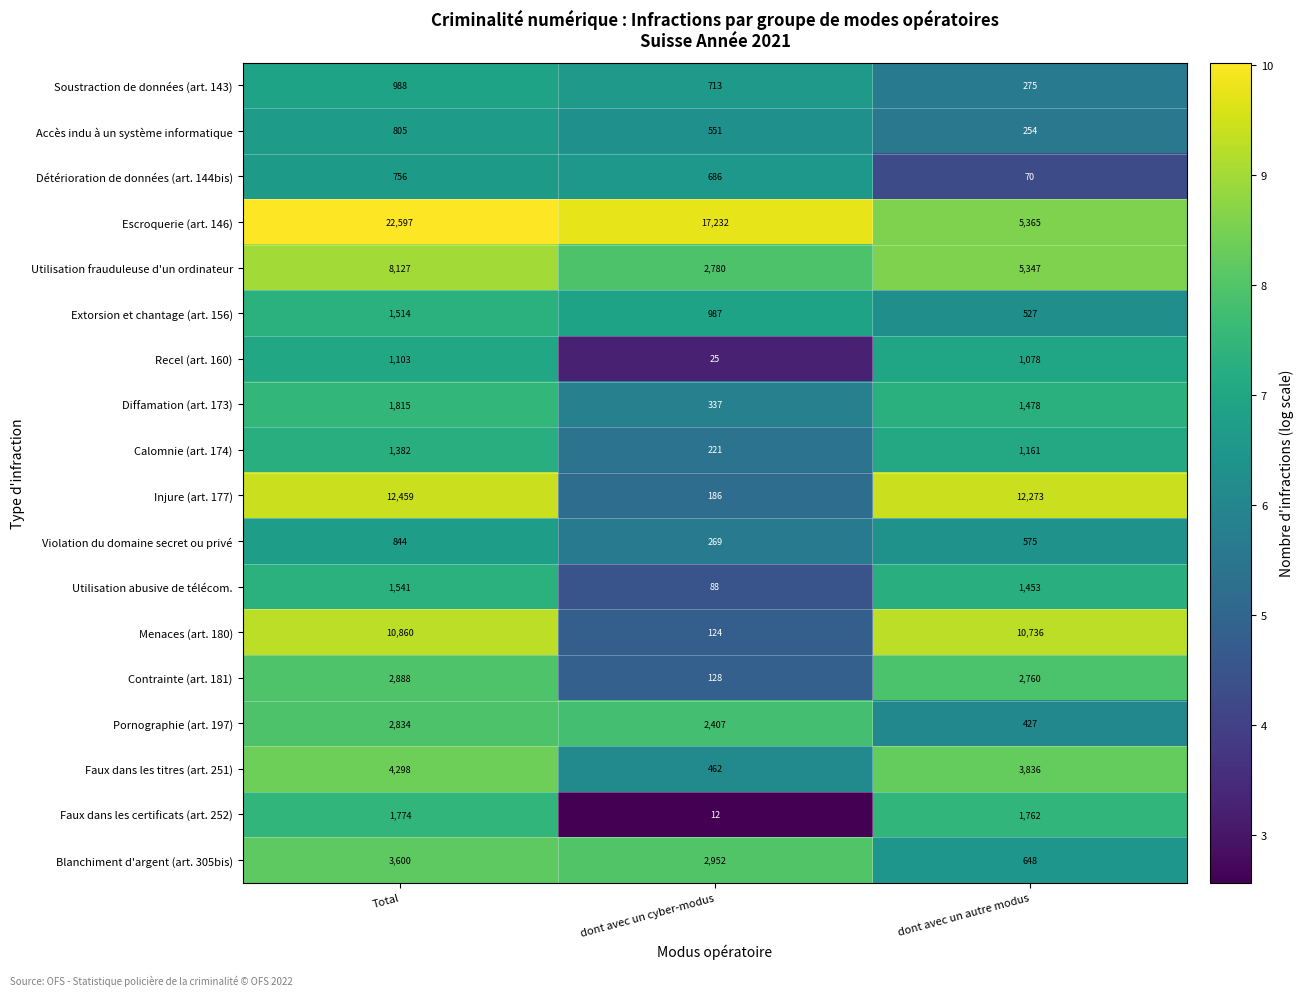

List the labels in order of Escroquerie (art. 146) value, largest first.

Total, dont avec un cyber-modus, dont avec un autre modus